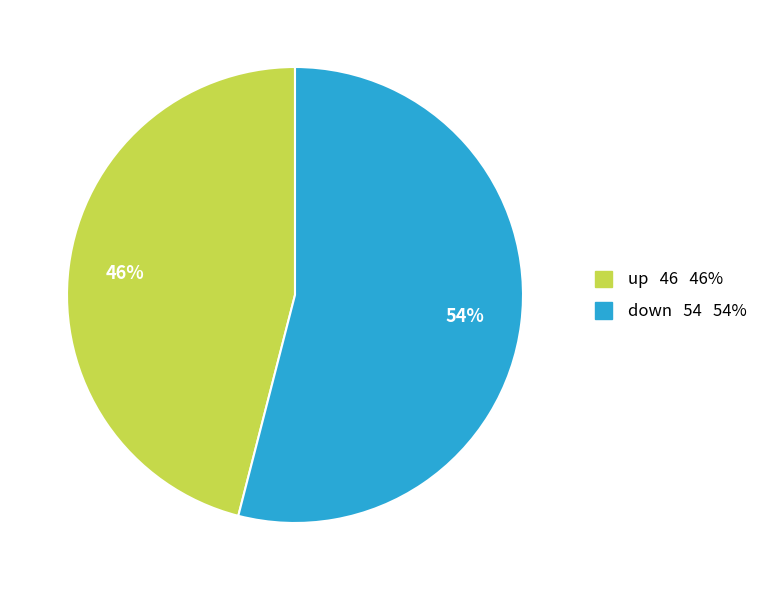

How many segments does this pie chart have?

2